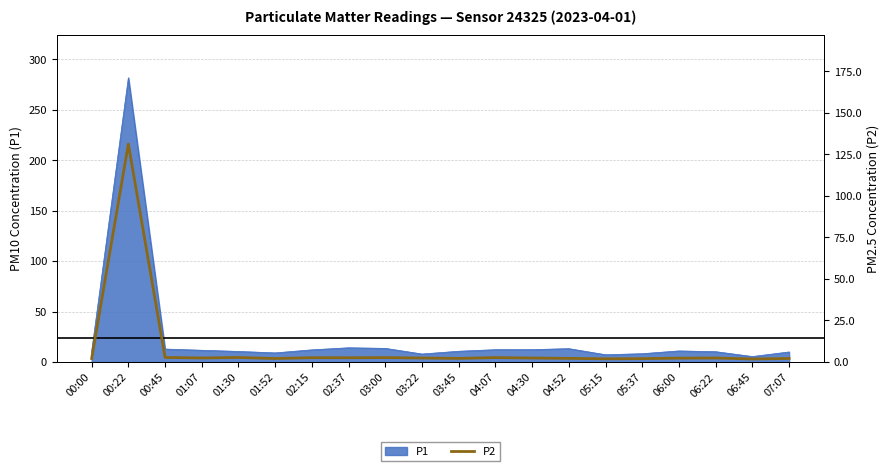

The value of P1 at 00:22 is 390.3. True or false?

False